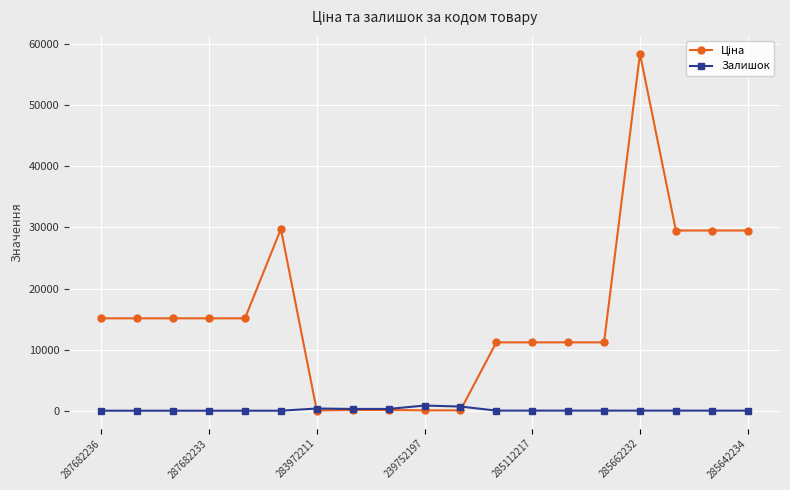

What is the greatest value displayed?

58426.5